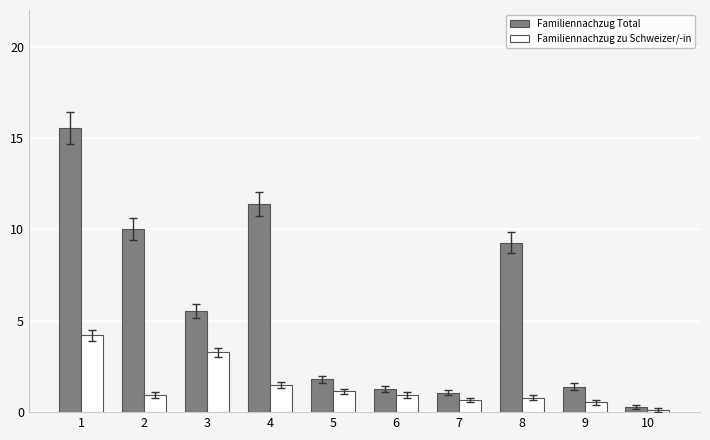

Does the chart contain stacked bars?

No